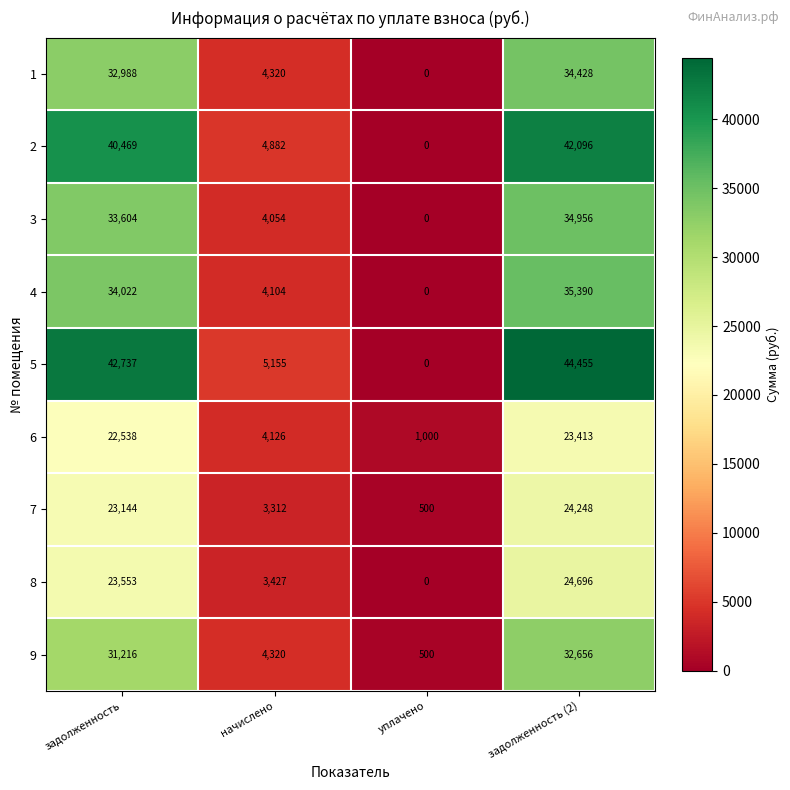

Rank the series at задолженность from highest to lowest value.

5, 2, 4, 3, 1, 9, 8, 7, 6